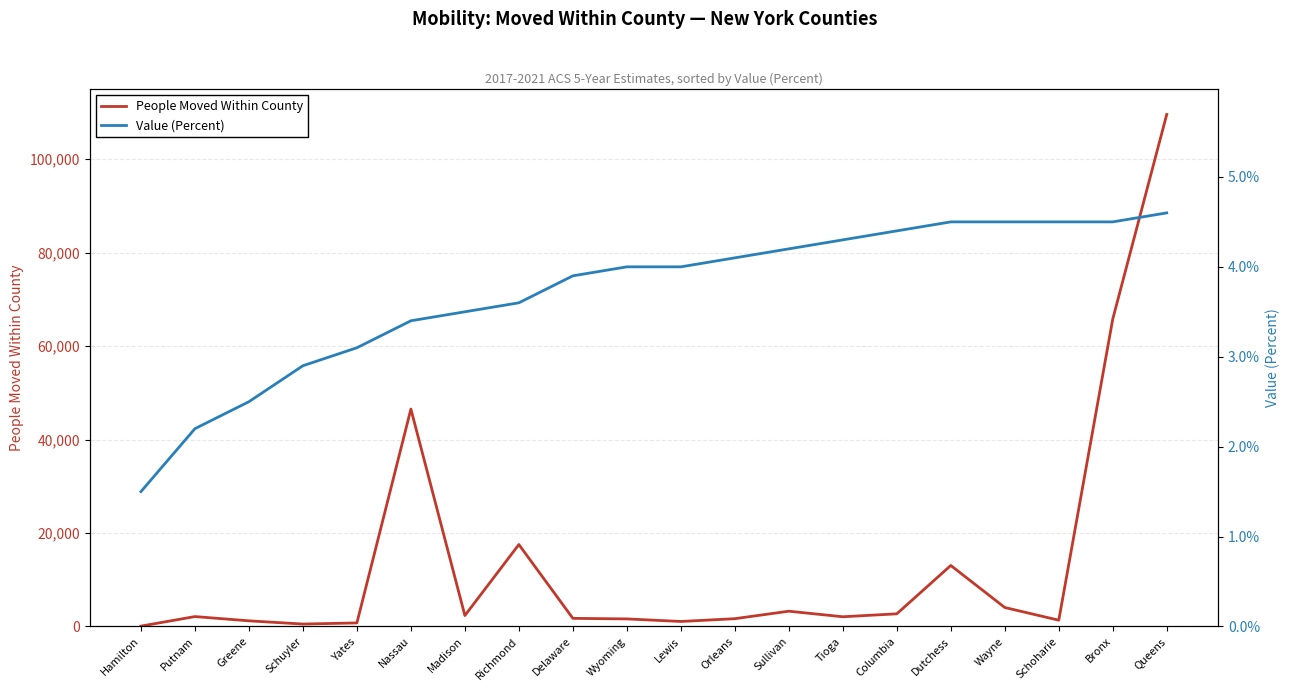

At which category does People Moved Within County reach its first local valley?

Schuyler